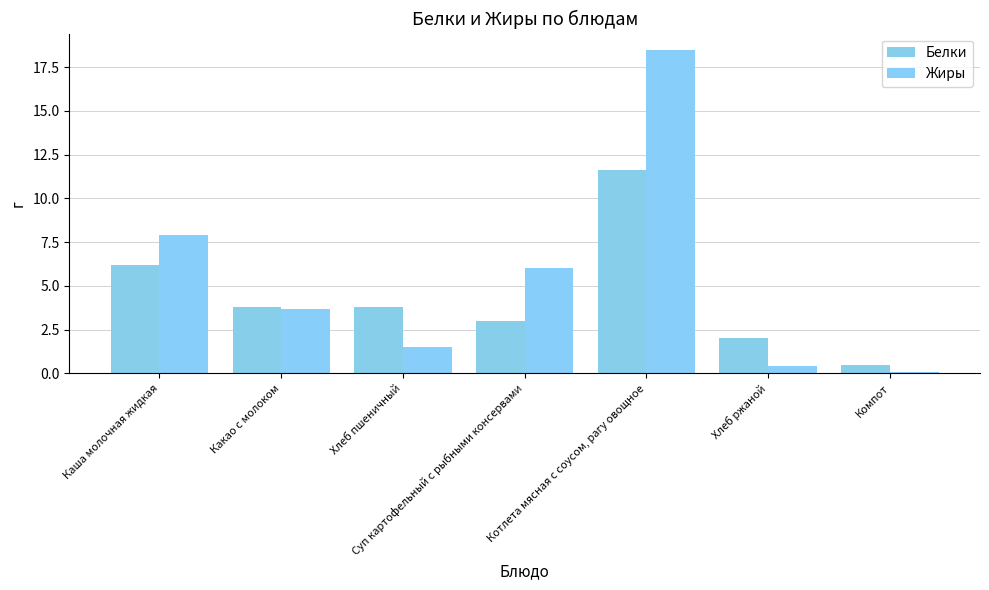

What is the smallest value displayed?

0.1